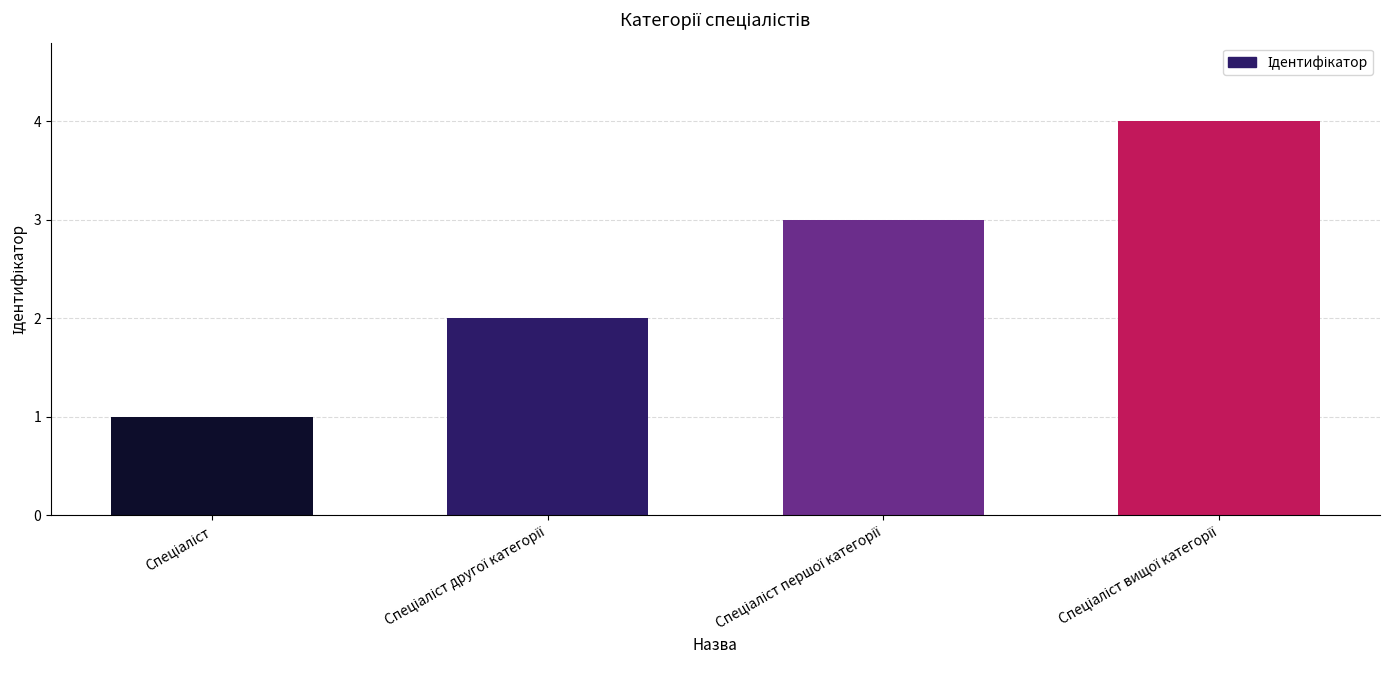

What is the maximum value shown in the chart?

4